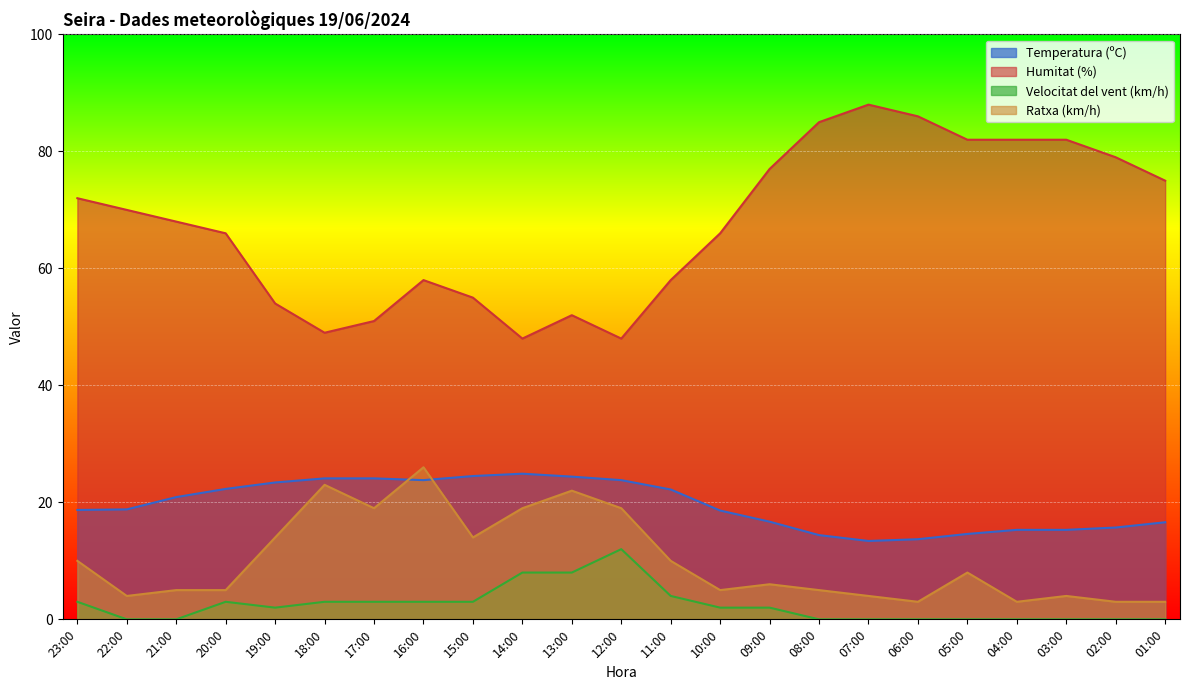

What is the minimum value for Humitat (%)?

48.0